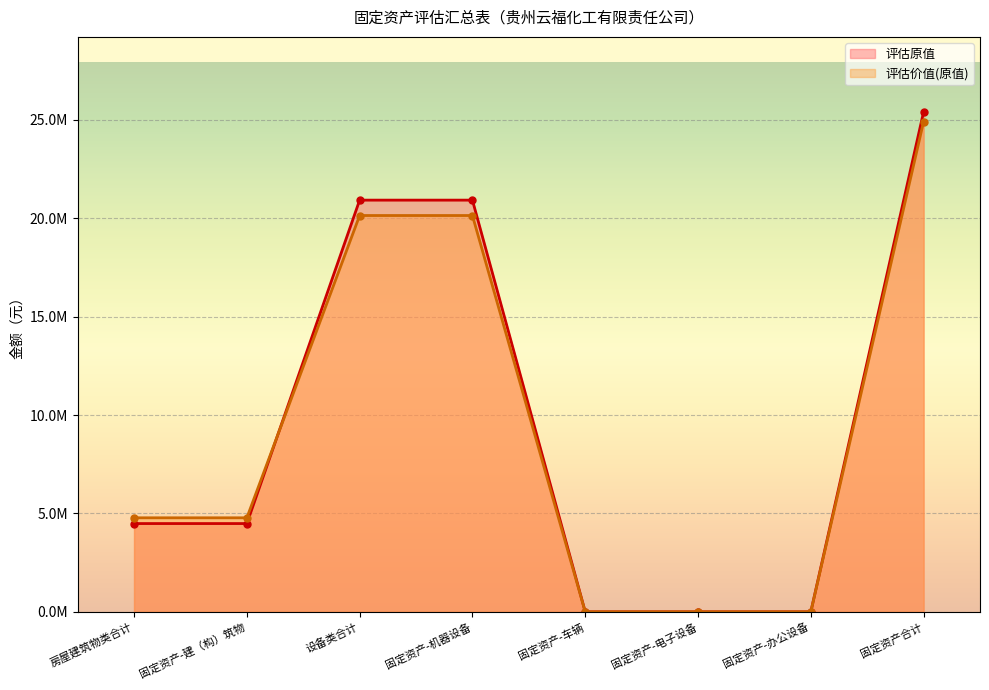

At 固定资产-办公设备, list the series in order from largest to smallest.

评估原值, 评估价值(原值)